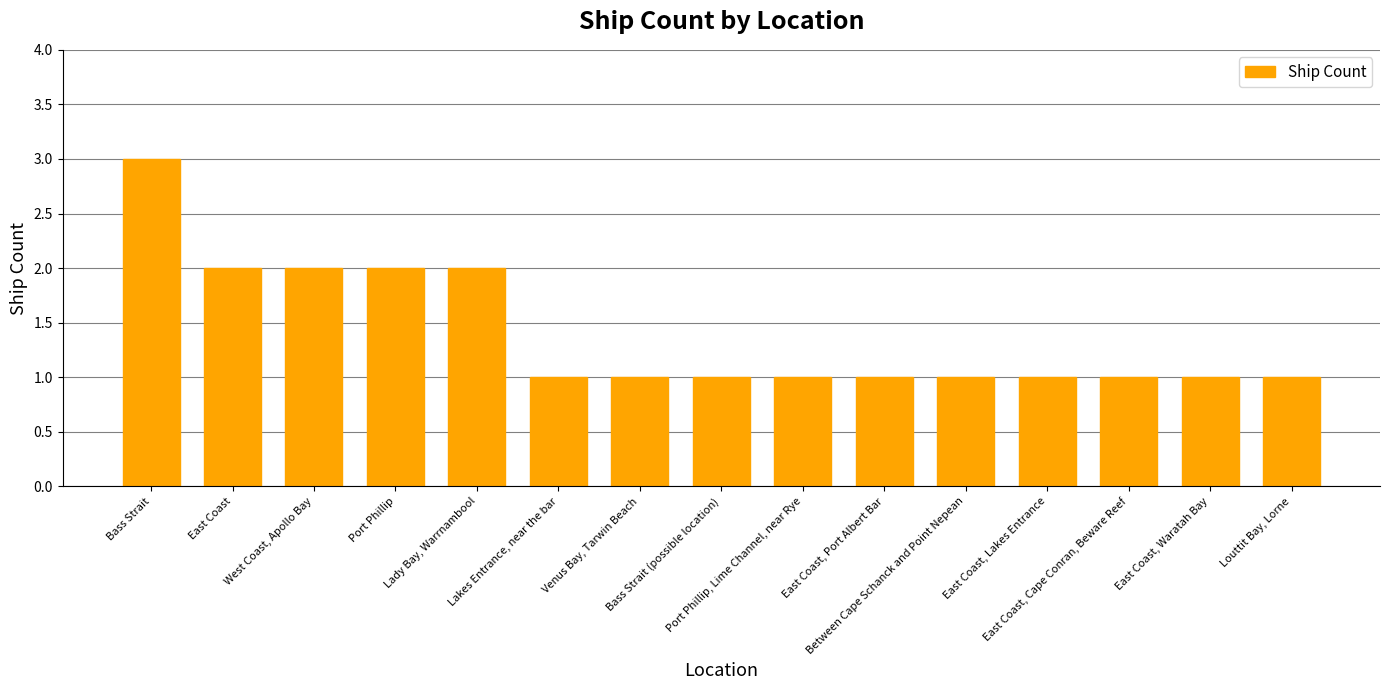

Reading left to right, transcribe all the data shown in this chart.

Bass Strait=3	East Coast=2	West Coast, Apollo Bay=2	Port Phillip=2	Lady Bay, Warrnambool=2	Lakes Entrance, near the bar=1	Venus Bay, Tarwin Beach=1	Bass Strait (possible location)=1	Port Phillip, Lime Channel, near Rye=1	East Coast, Port Albert Bar=1	Between Cape Schanck and Point Nepean=1	East Coast, Lakes Entrance=1	East Coast, Cape Conran, Beware Reef=1	East Coast, Waratah Bay=1	Louttit Bay, Lorne=1